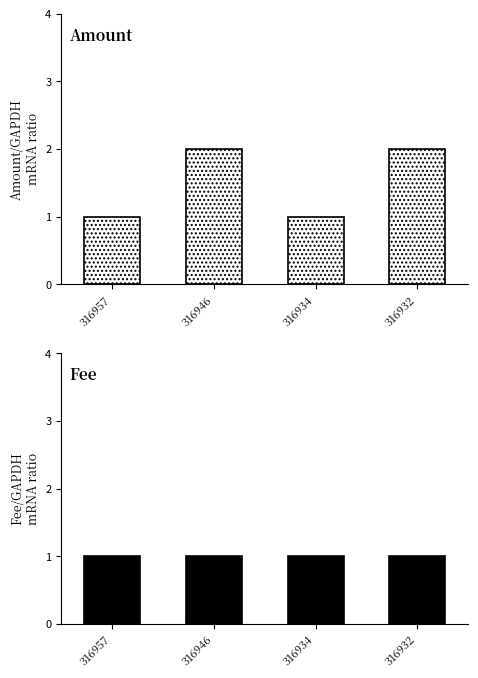

Is the value of Fee at 316932 greater than the value of Amount at 316934?

No